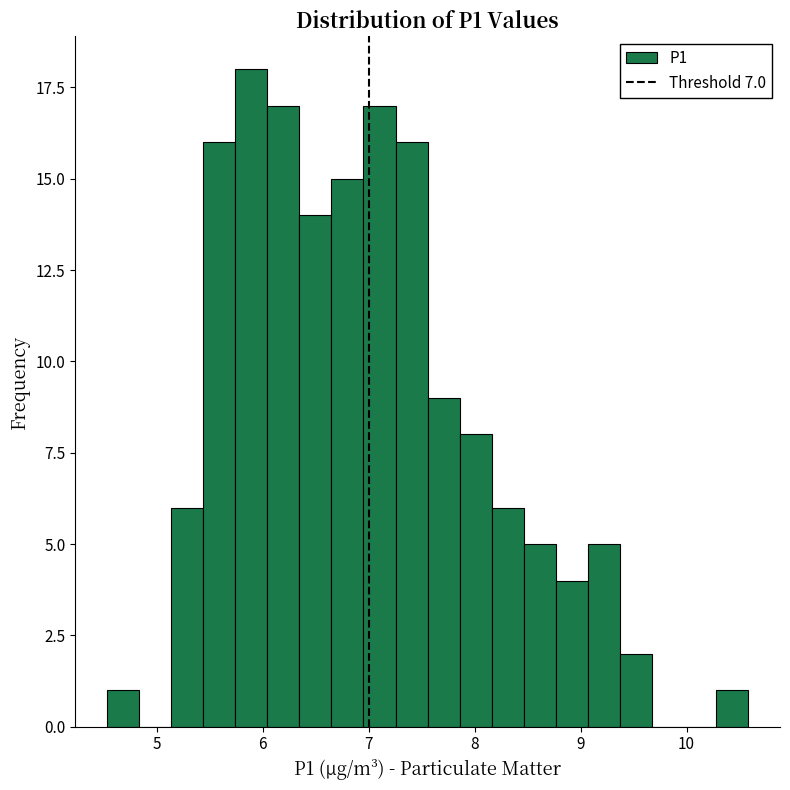

Around what value on the x-axis is the tallest bar? Give the approximate position of its centre, as read against the axis.

5.9